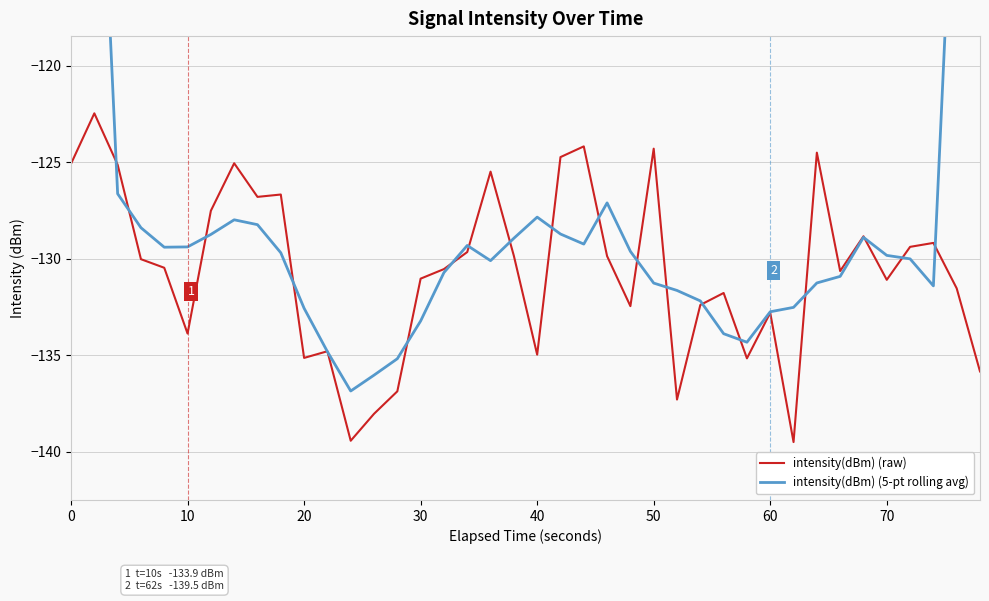

True or false: intensity(dBm) (raw) has more than 2 points higher than both neighbors.

True